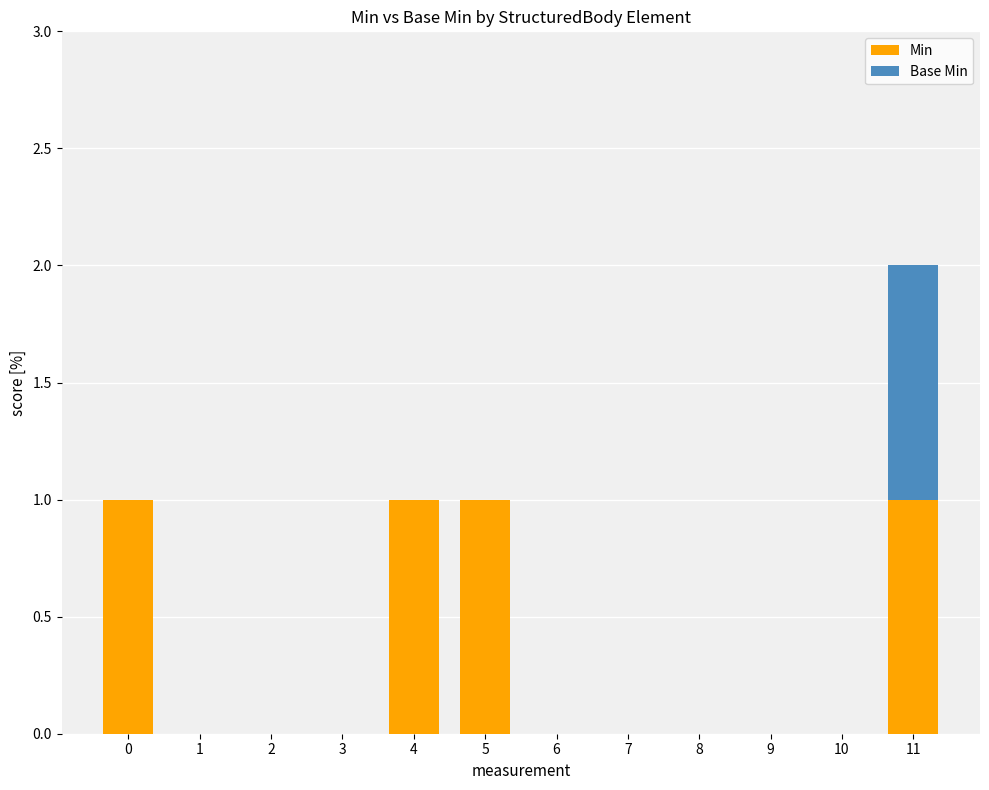

What are all the series names shown in the legend?

Min, Base Min